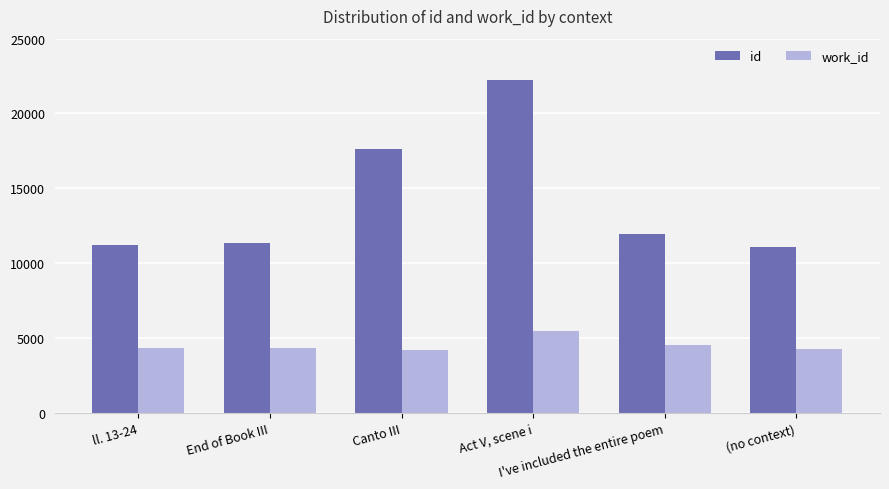

How many categories are shown in the chart?

6